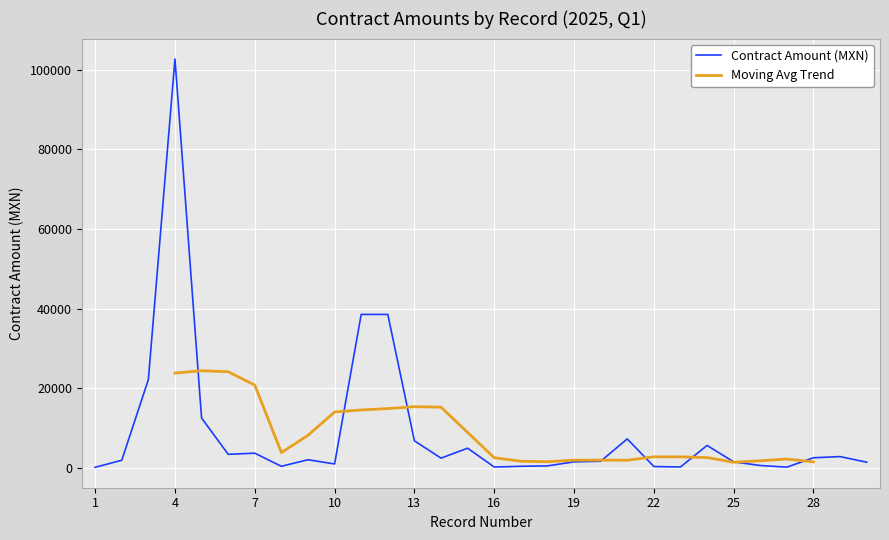

List the labels in order of value, largest first.

4, 11, 12, 3, 5, 21, 13, 24, 15, 7, 6, 29, 28, 14, 9, 2, 20, 25, 19, 30, 10, 26, 18, 8, 17, 22, 23, 16, 27, 1